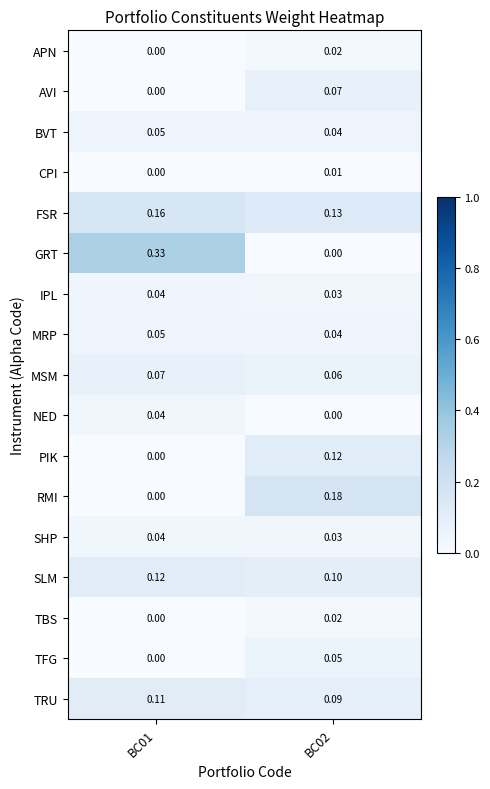

Which series has the largest total across all categories?

GRT